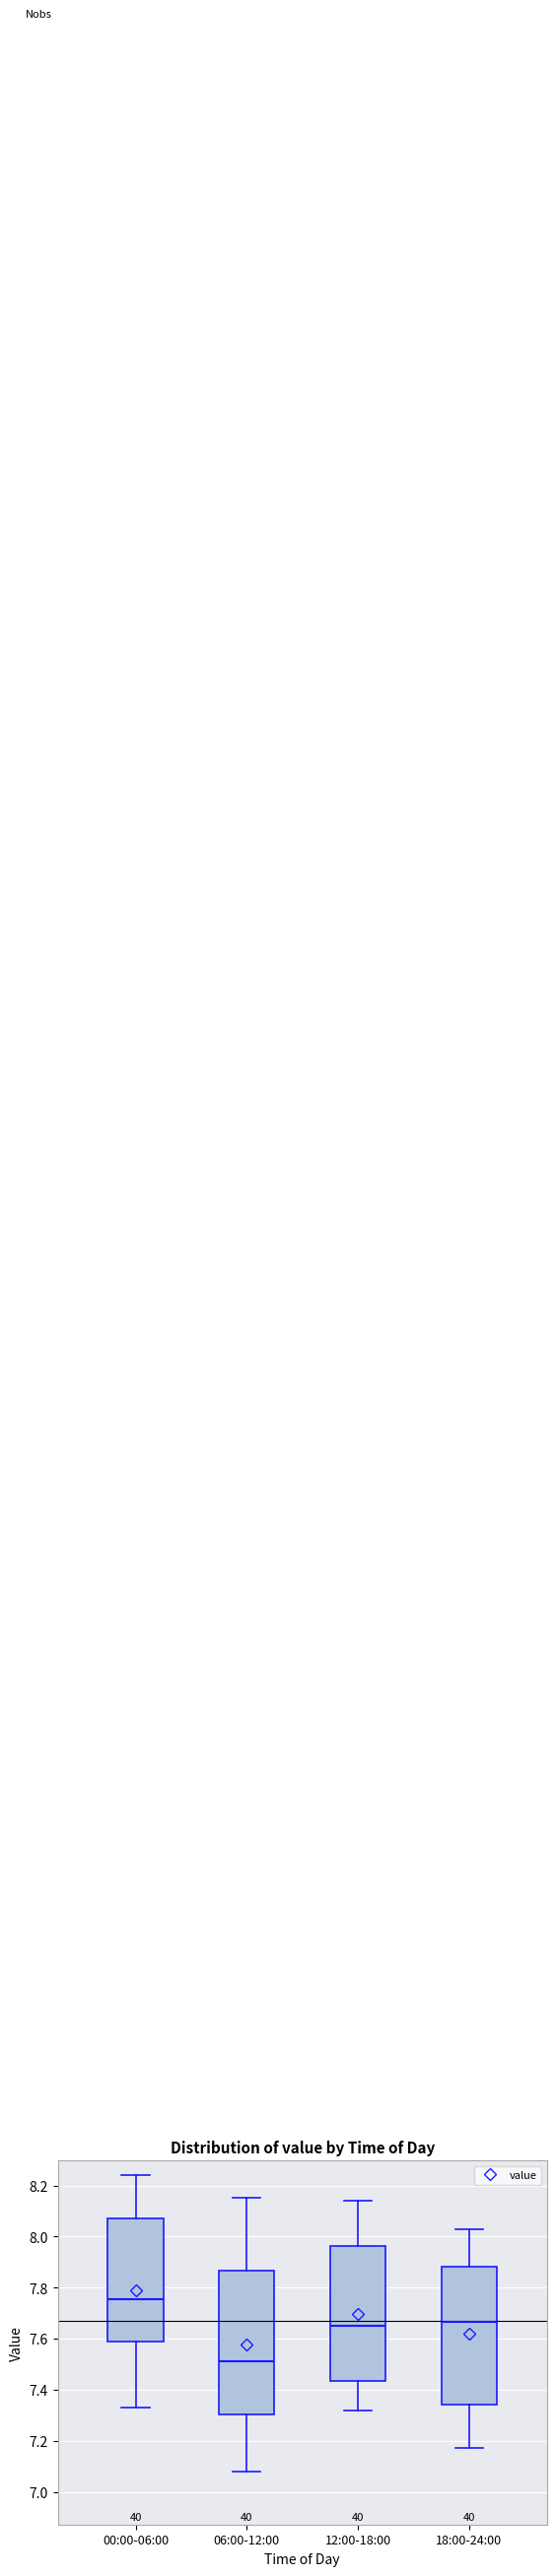

Reading left to right, transcribe this box plot: for each box, give where its median line is, the range the box spans, and where its two whiskers end, as read against the y-axis. The values are not printed on the chart, so give them approximately, as read against the axis.

00:00-06:00: median 7.76, box 7.58 to 8.08, whiskers 7.34 to 8.24
06:00-12:00: median 7.52, box 7.30 to 7.86, whiskers 7.08 to 8.16
12:00-18:00: median 7.66, box 7.44 to 7.96, whiskers 7.32 to 8.14
18:00-24:00: median 7.66, box 7.34 to 7.88, whiskers 7.18 to 8.04